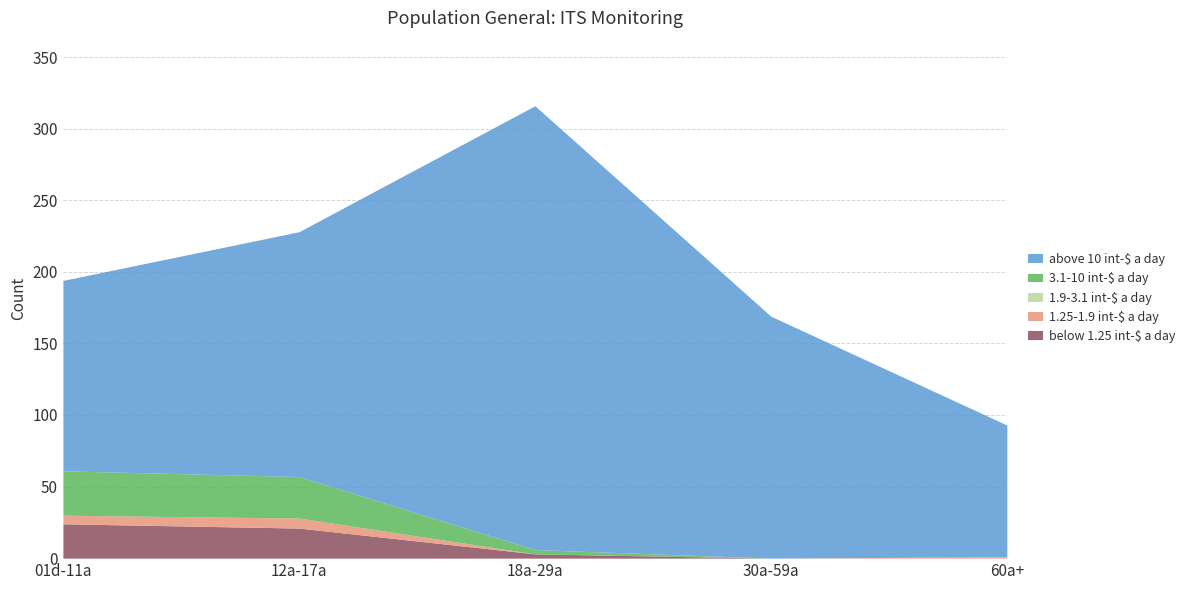

Which series changed the most between 01d-11a and 30a-59a?

above 10 int-$ a day